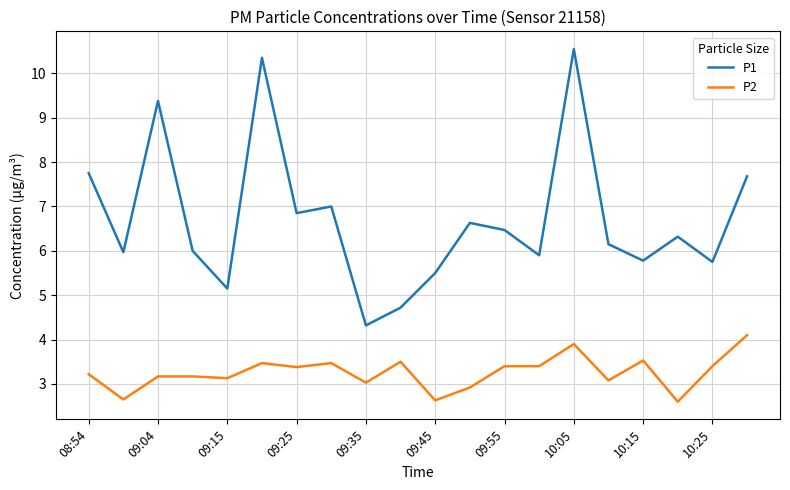

True or false: P1 has more than 2 points higher than both neighbors.

True